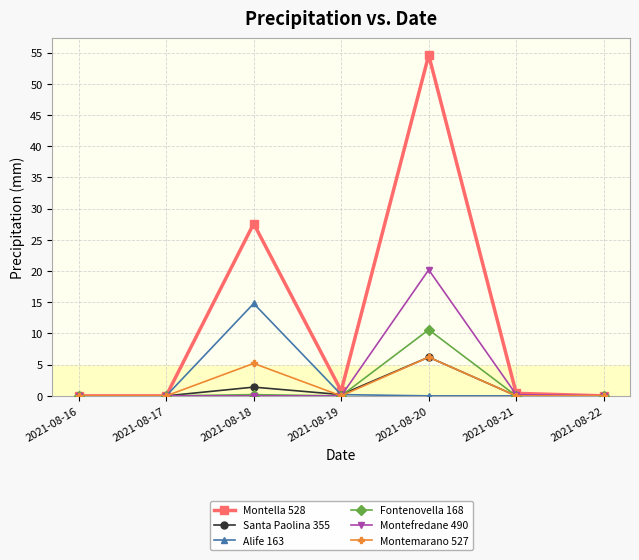

The Fontenovella 168 series shows 0.0 at 2021-08-21. True or false?

True